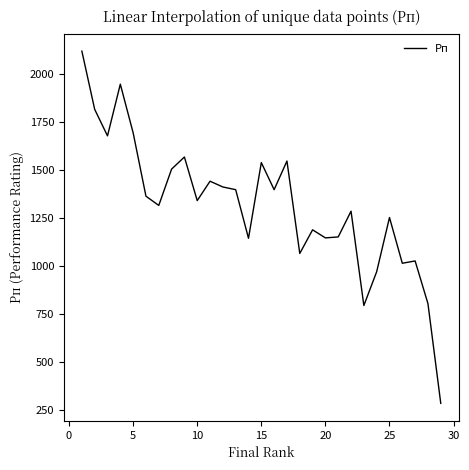

What is the minimum value shown in the chart?

285